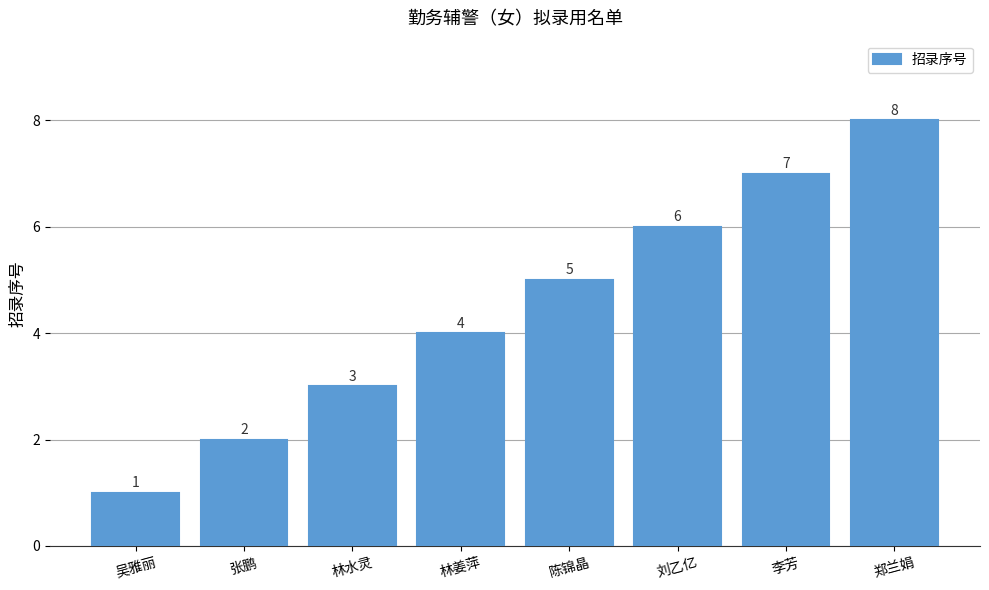

Are the bars grouped side by side (vs. stacked)?

No